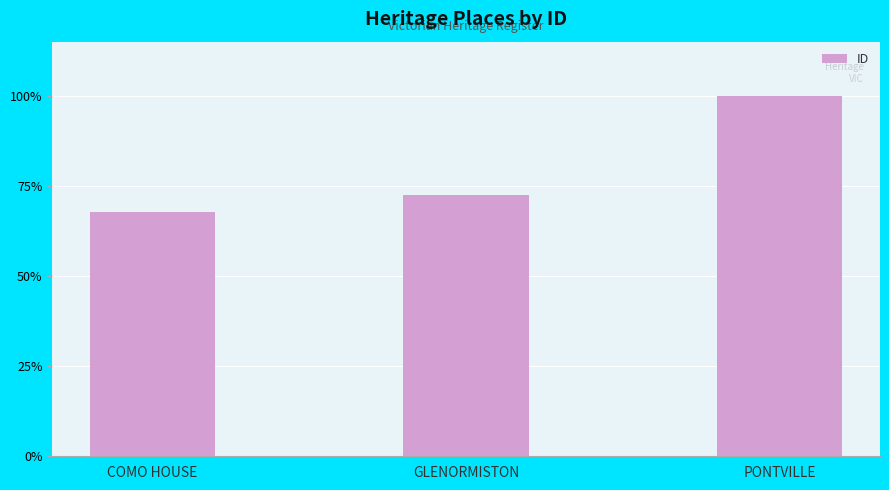

List the labels in order of value, smallest first.

COMO HOUSE, GLENORMISTON, PONTVILLE